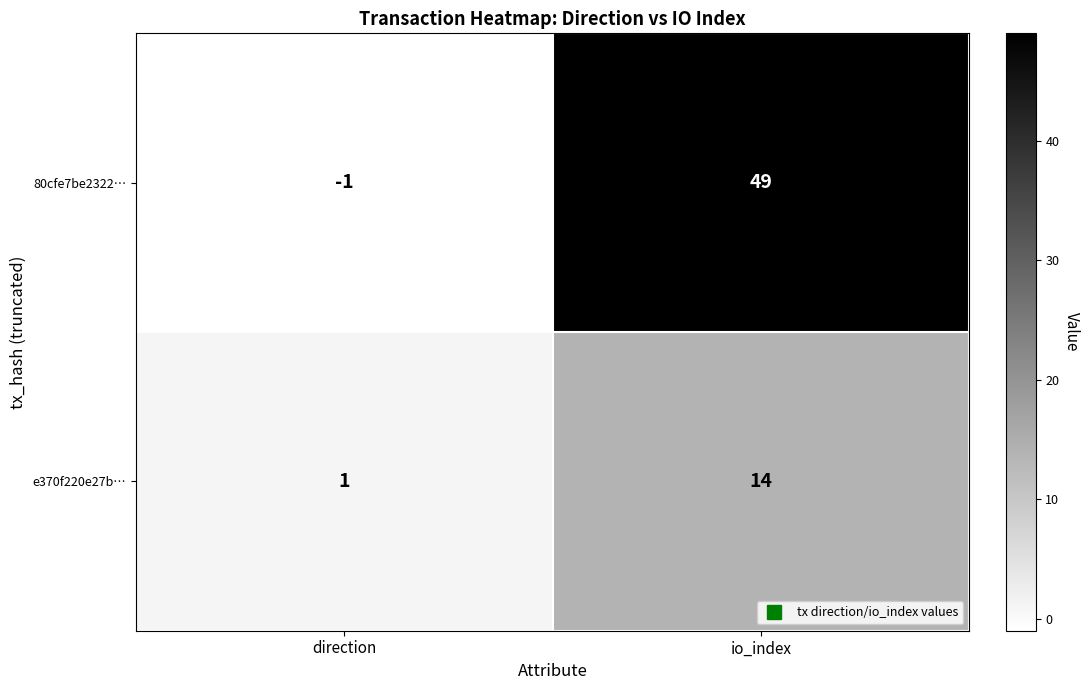

How many categories are shown in the chart?

2